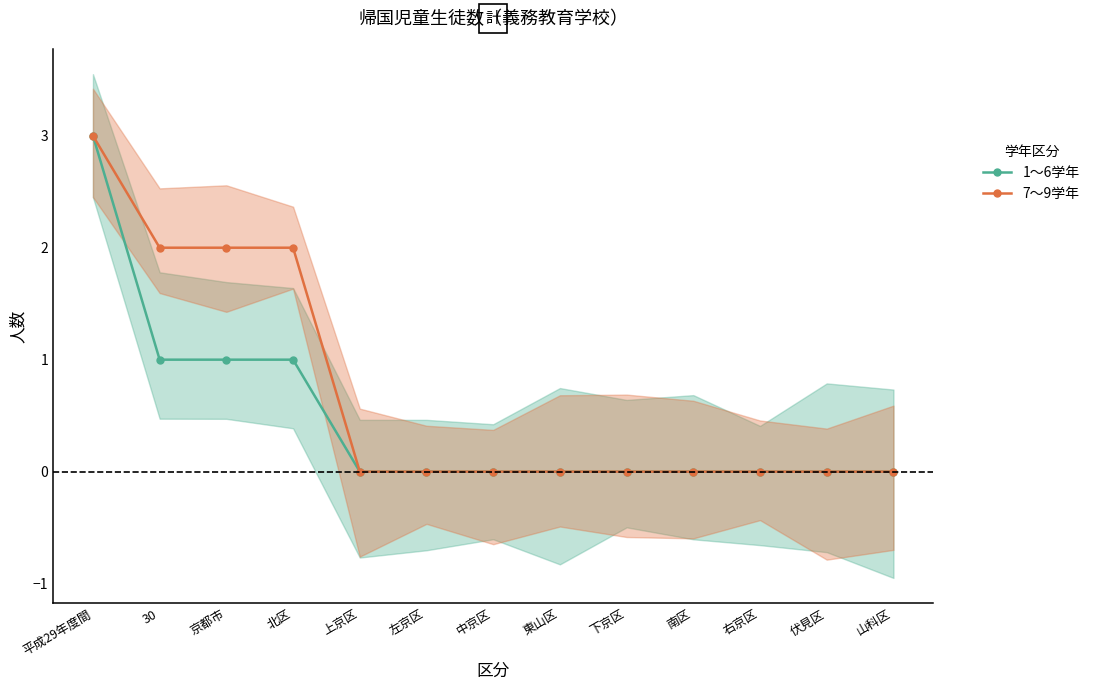

Which category has the lowest value across all series?

上京区